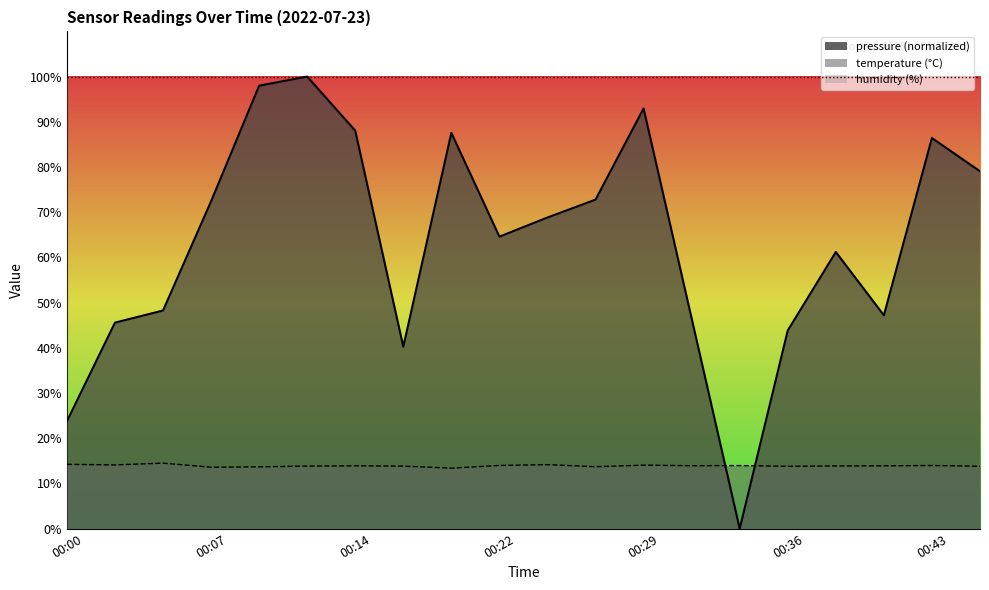

True or false: pressure has more than 1 interior local peaks.

True